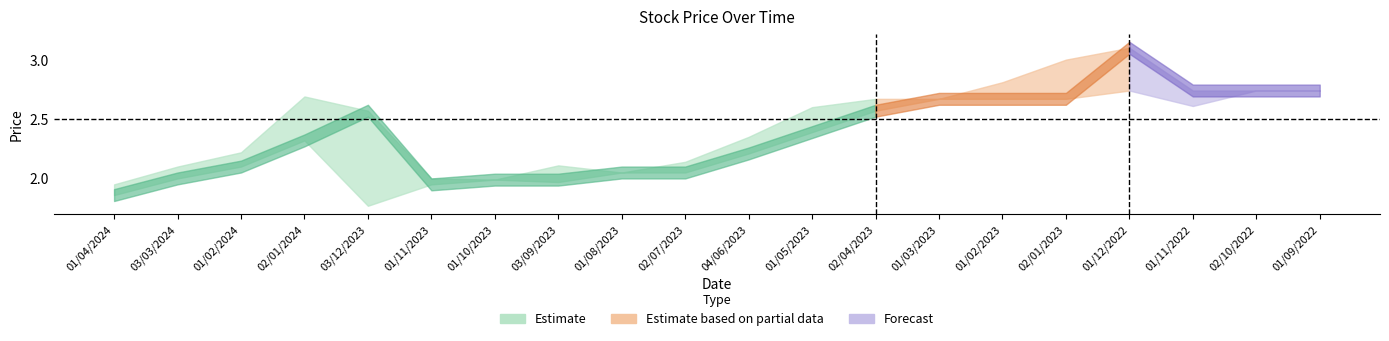

How many values in the High series exceed 2?

17